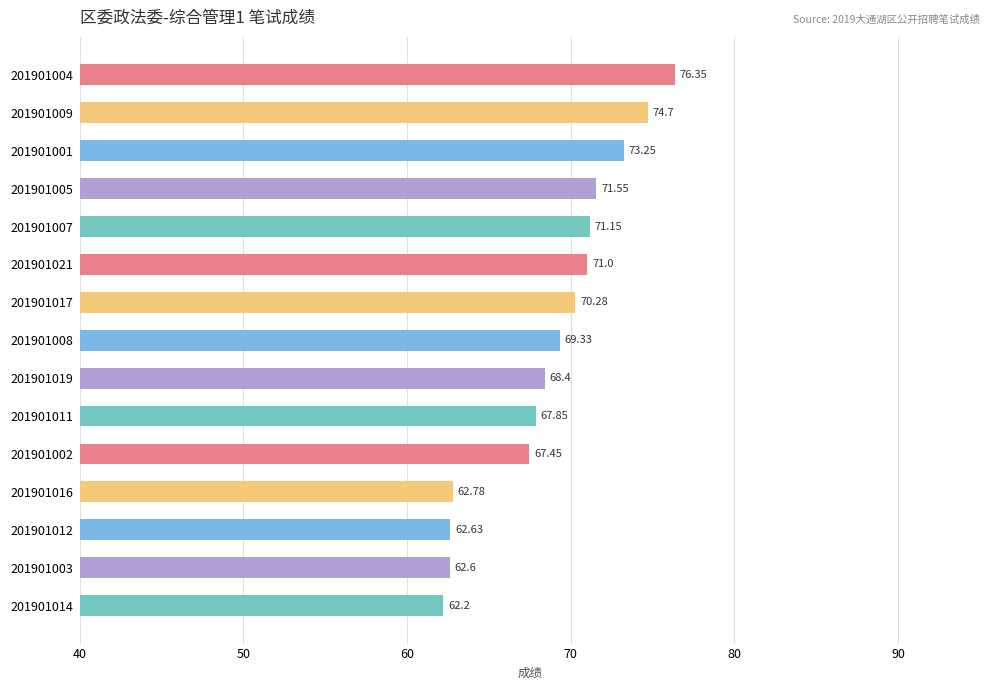

Rank the categories by value from highest to lowest.

201901004, 201901009, 201901001, 201901005, 201901007, 201901021, 201901017, 201901008, 201901019, 201901011, 201901002, 201901016, 201901012, 201901003, 201901014